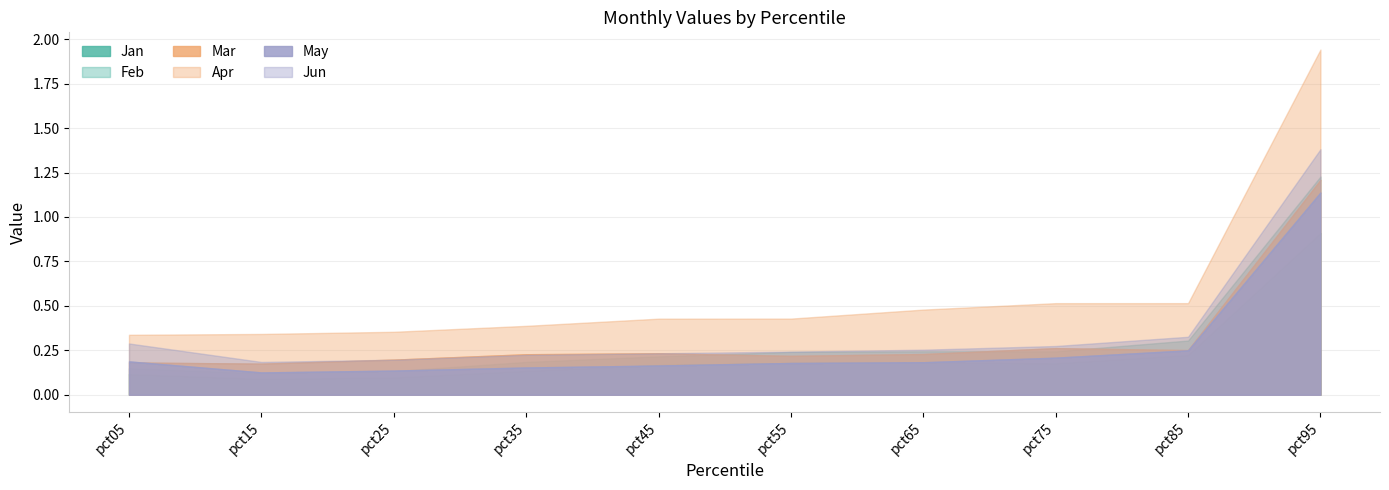

At which category does Jun reach its first local valley?

pct15